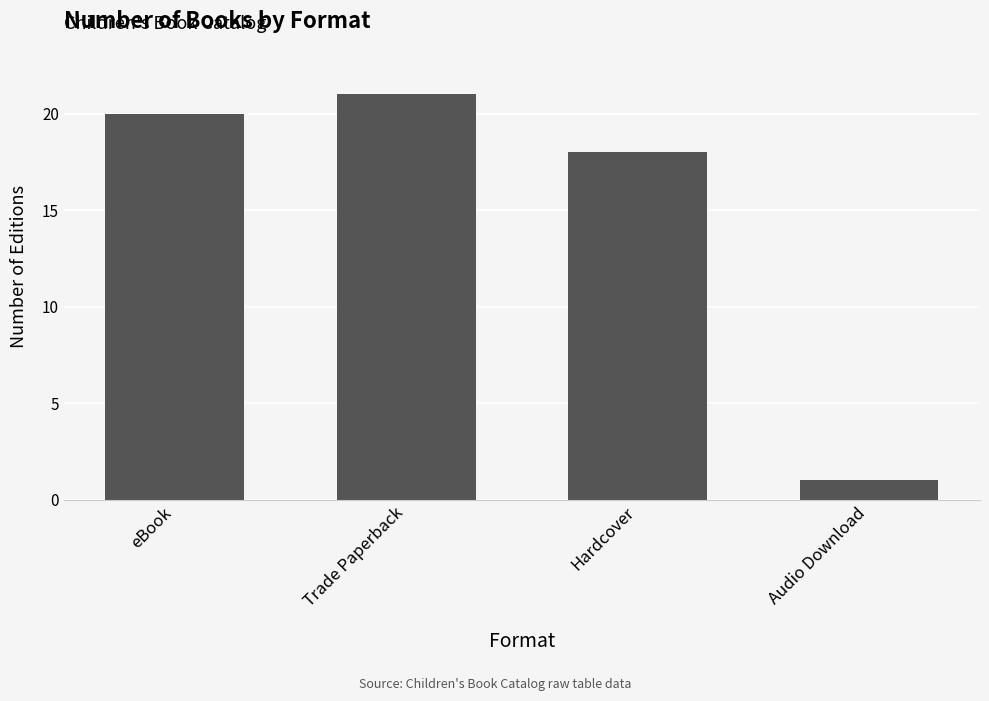

Where is the data nearest to the value 11?

Hardcover